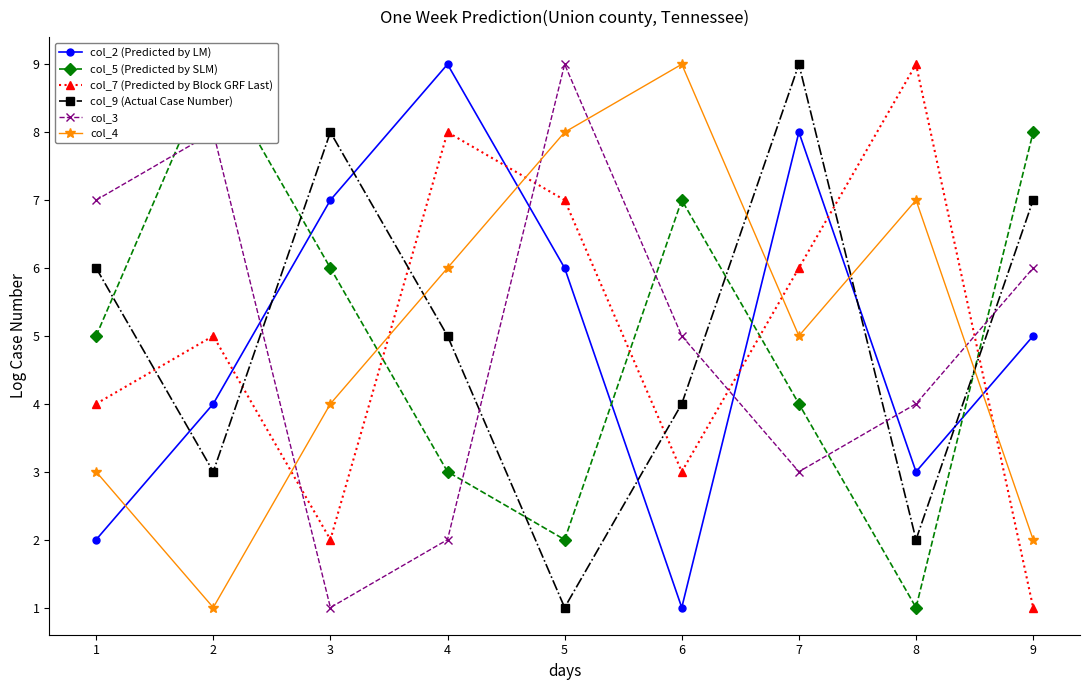

What is the approximate value of col_7 (Predicted by Block GRF Last) at 9?

1